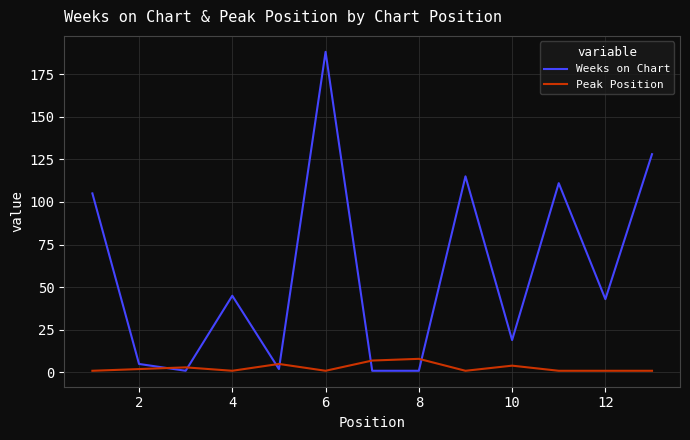

Which series has the widest spread of values?

Weeks on Chart